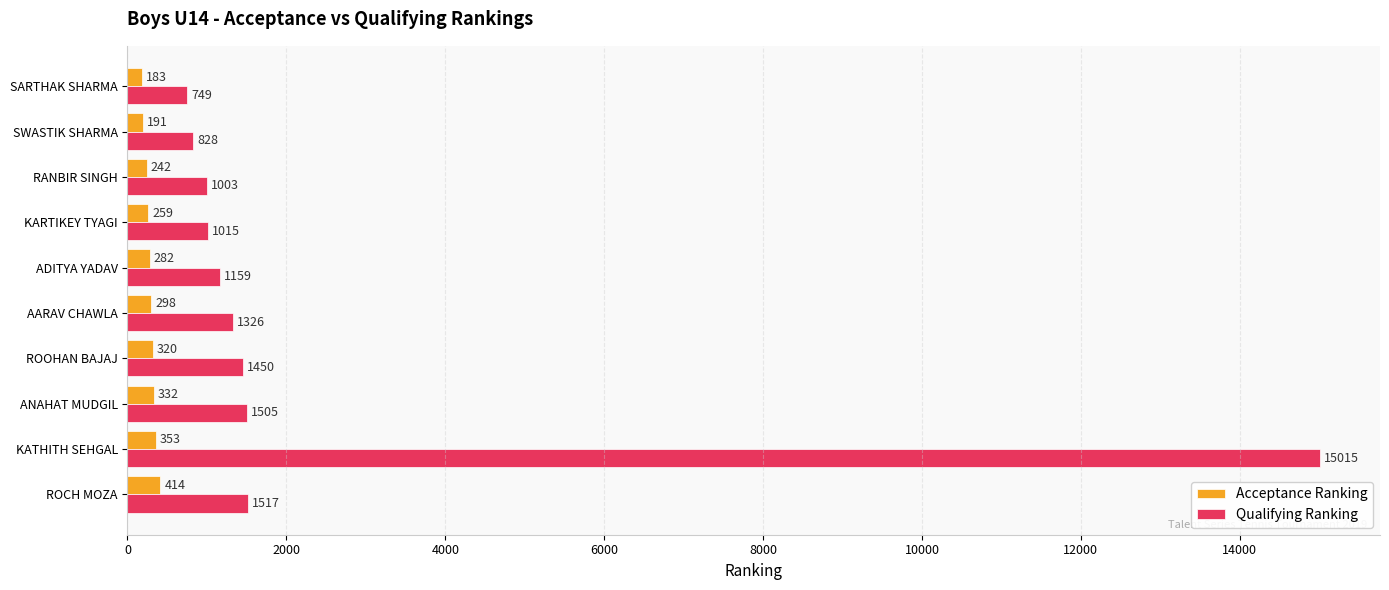

List the labels in order of Acceptance Ranking value, smallest first.

SARTHAK SHARMA, SWASTIK SHARMA, RANBIR SINGH, KARTIKEY TYAGI, ADITYA YADAV, AARAV CHAWLA, ROOHAN BAJAJ, ANAHAT MUDGIL, KATHITH SEHGAL, ROCH MOZA